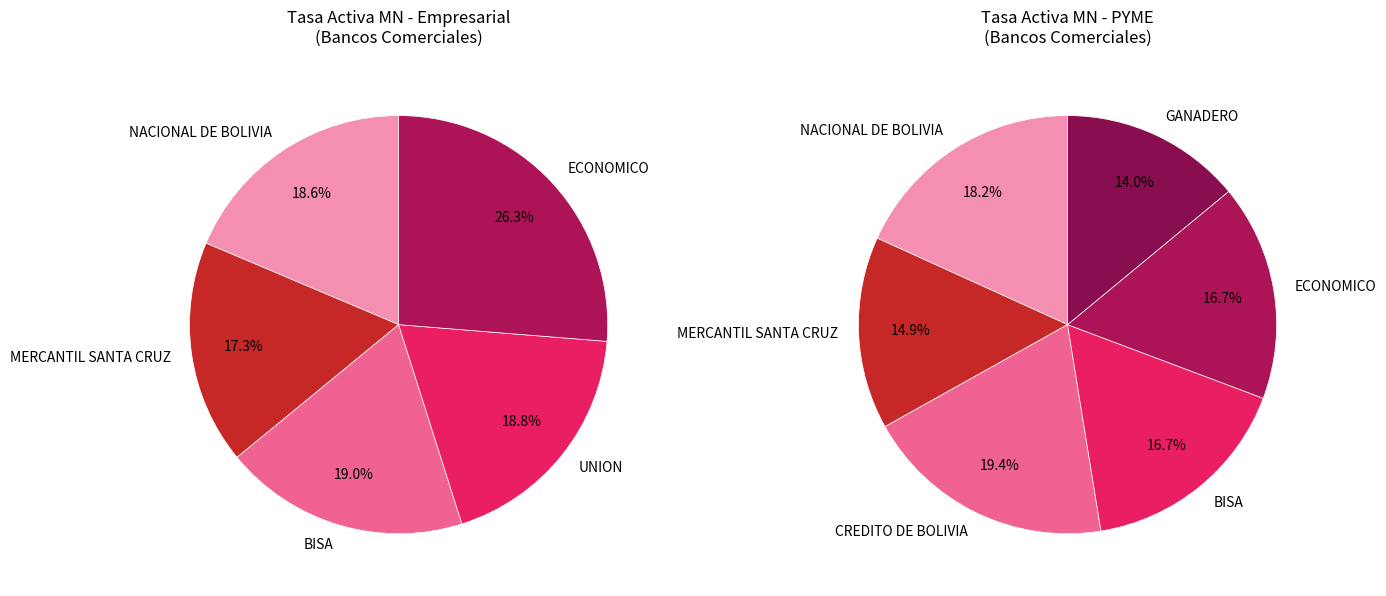

True or false: CREDITO DE BOLIVIA accounts for 1% of the total.

False